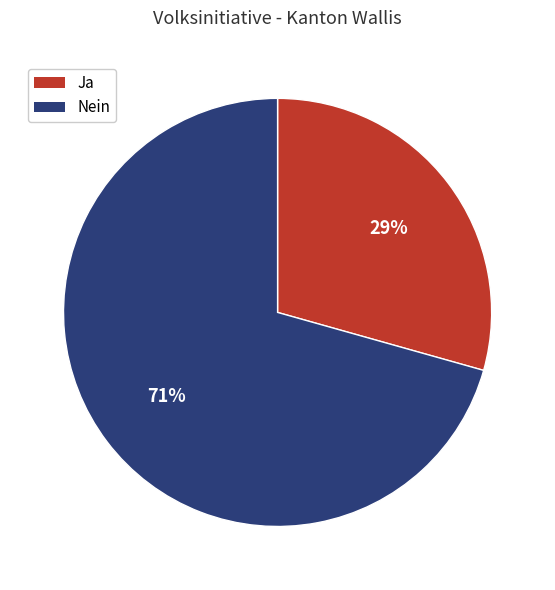

How many slices are in this pie chart?

2